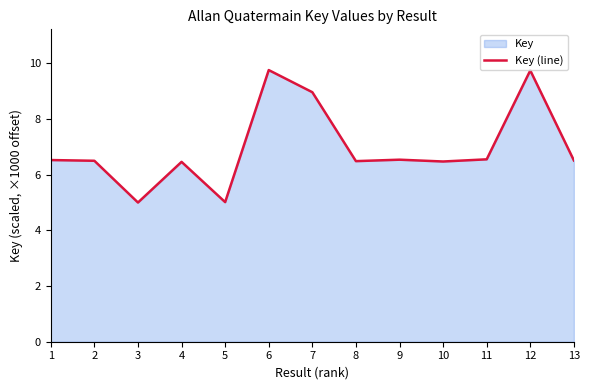

List the labels in order of value, smallest first.

3, 5, 4, 10, 8, 2, 13, 1, 9, 11, 7, 12, 6